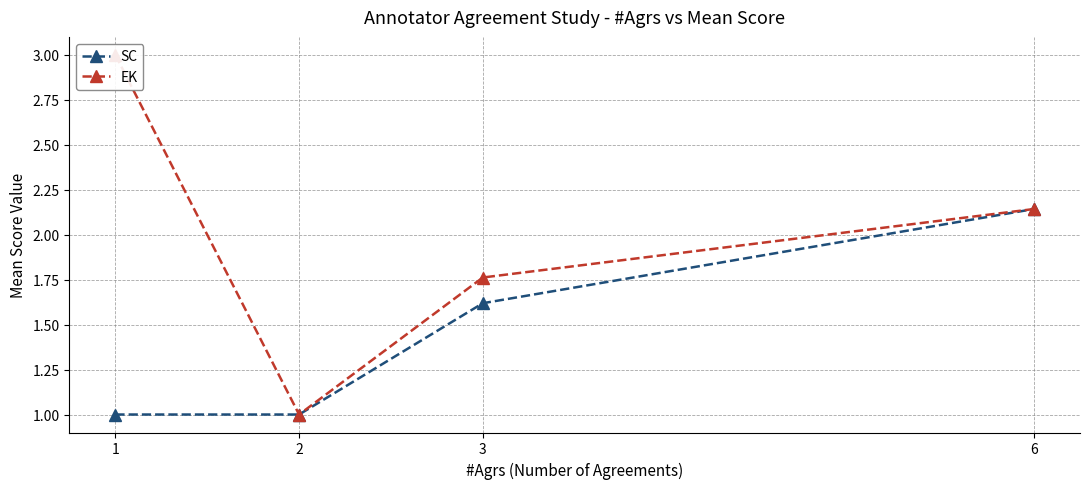

How many categories are shown in the chart?

4